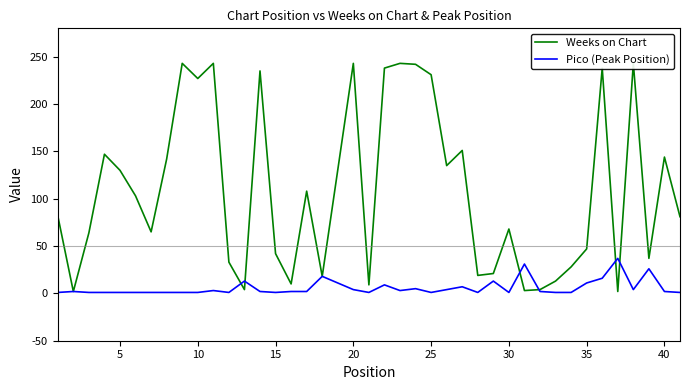

List the series in order of their overall mean, lowest first.

Pico (Peak Position), Weeks on Chart